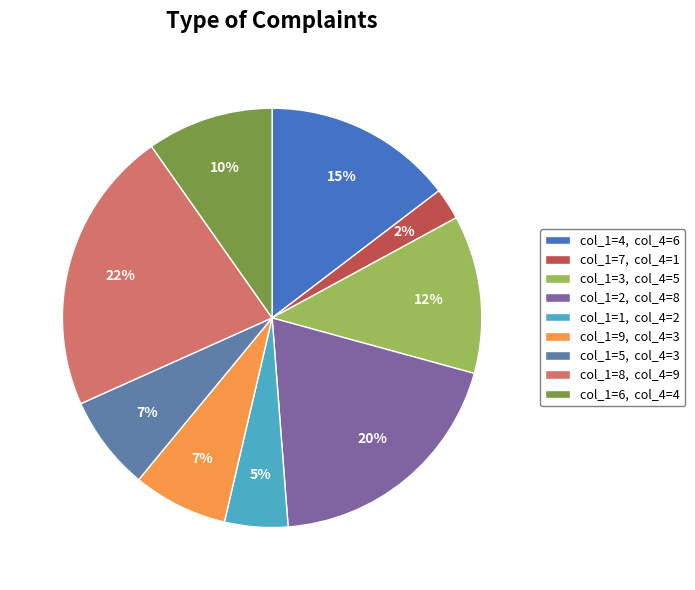

Which has a higher value, col_1=3, col_4=5 or col_1=8, col_4=9?

col_1=8, col_4=9